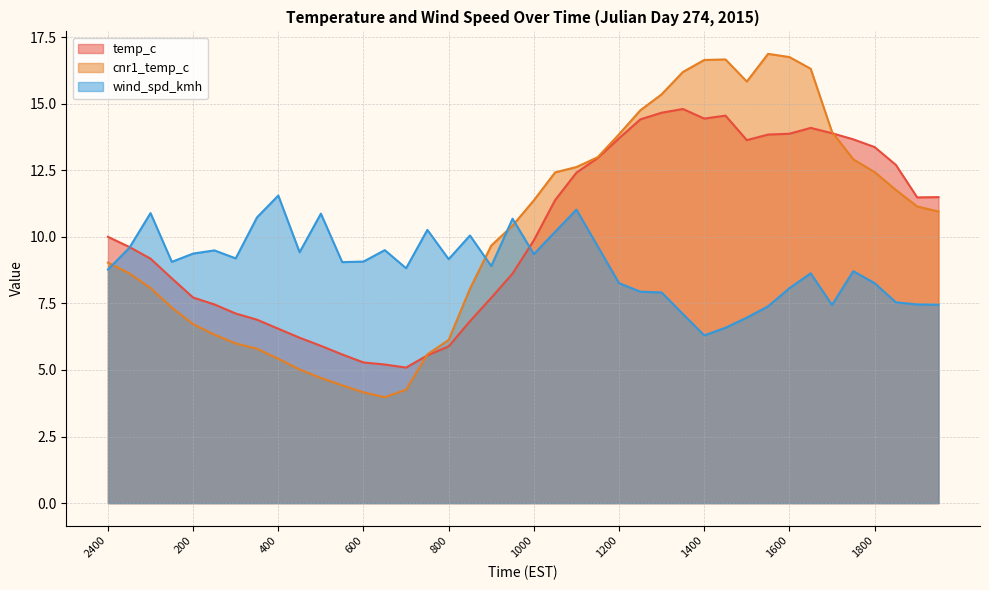

Reading right to left, transcribe all the data shown in this chart.

temp_c: 11.5	11.5	12.7	13.4	13.7	13.9	14.1	13.9	13.8	13.6	14.6	14.4	14.8	14.7	14.4	13.7	13.0	12.4	11.4	9.9	8.6	7.7	6.8	5.9	5.5	5.1	5.2	5.3	5.6	5.9	6.2	6.5	6.9	7.1	7.5	7.7	8.4	9.2	9.6	10.0
cnr1_temp_c: 10.9	11.1	11.8	12.4	12.9	13.9	16.3	16.8	16.9	15.8	16.7	16.6	16.2	15.3	14.8	13.8	13.0	12.6	12.4	11.4	10.4	9.7	8.1	6.1	5.6	4.3	4.0	4.2	4.4	4.7	5.0	5.4	5.8	6.0	6.3	6.7	7.3	8.1	8.6	9.0
wind_spd_kmh: 7.5	7.5	7.5	8.3	8.7	7.4	8.6	8.1	7.4	7.0	6.6	6.3	7.1	7.9	7.9	8.3	9.6	11.0	10.2	9.3	10.7	8.9	10.1	9.2	10.3	8.8	9.5	9.1	9.1	10.9	9.4	11.6	10.7	9.2	9.5	9.4	9.1	10.9	9.6	8.8